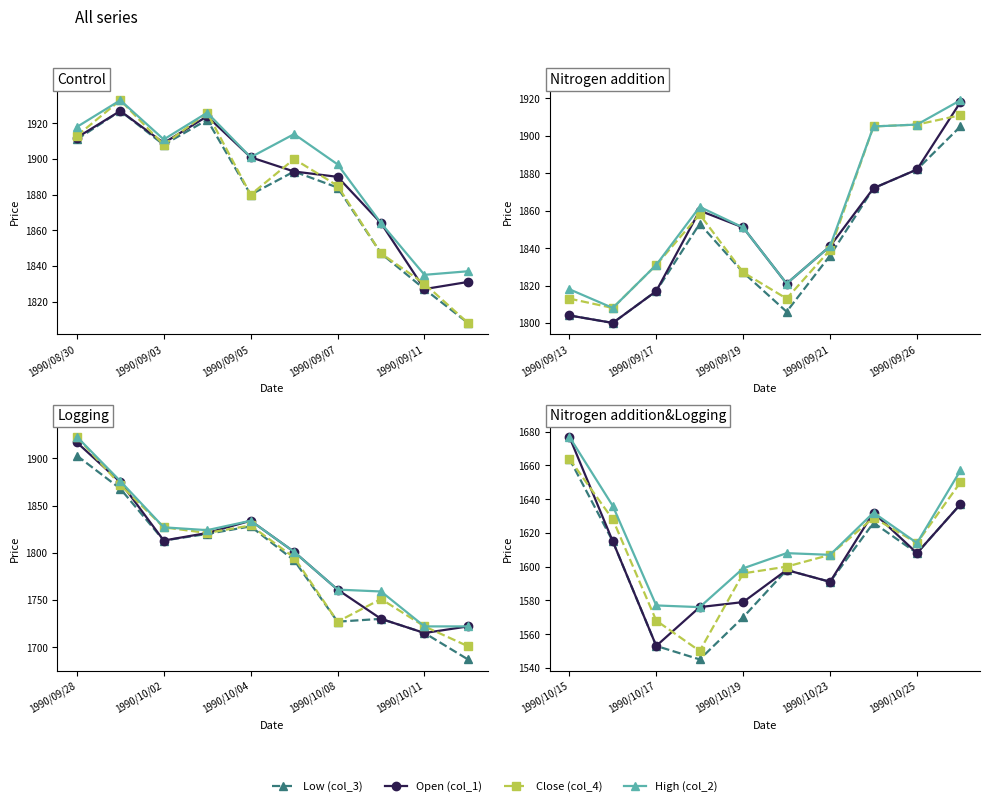

What value does the Close (col_4) series have at 7?

1629